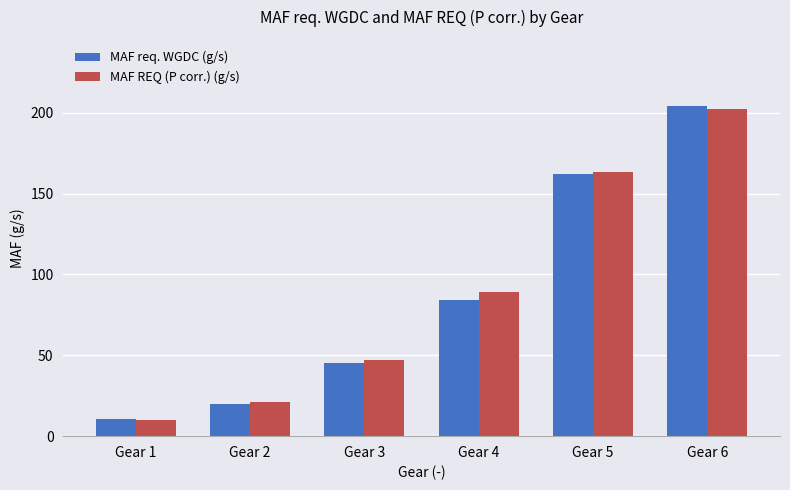

Between Gear 1 and Gear 2, which series saw the biggest shift?

MAF REQ (P corr.) (g/s)